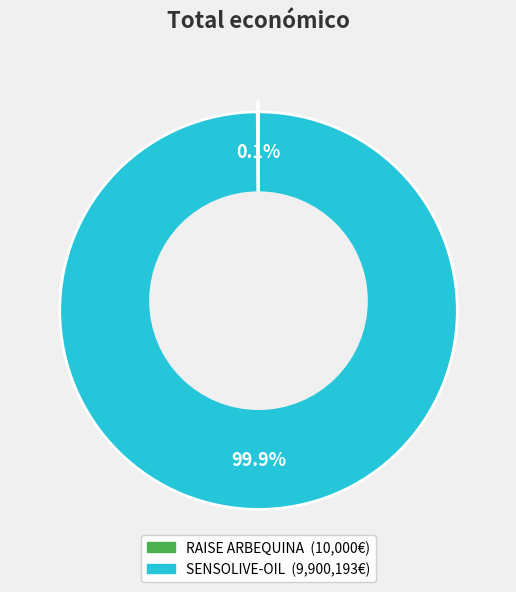

What is the largest slice in the pie chart?

SENSOLIVE-OIL